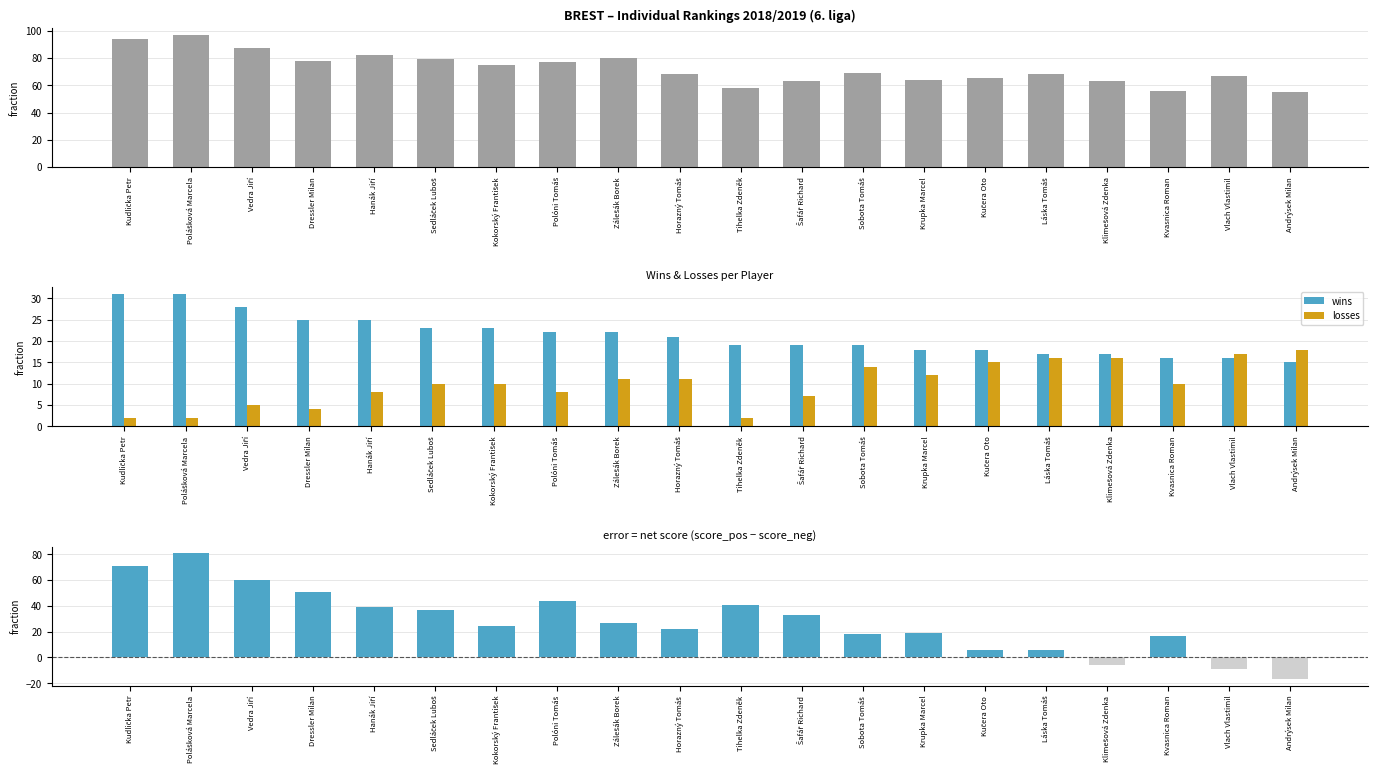

At which category is the sum across all series the highest?

Polášková Marcela